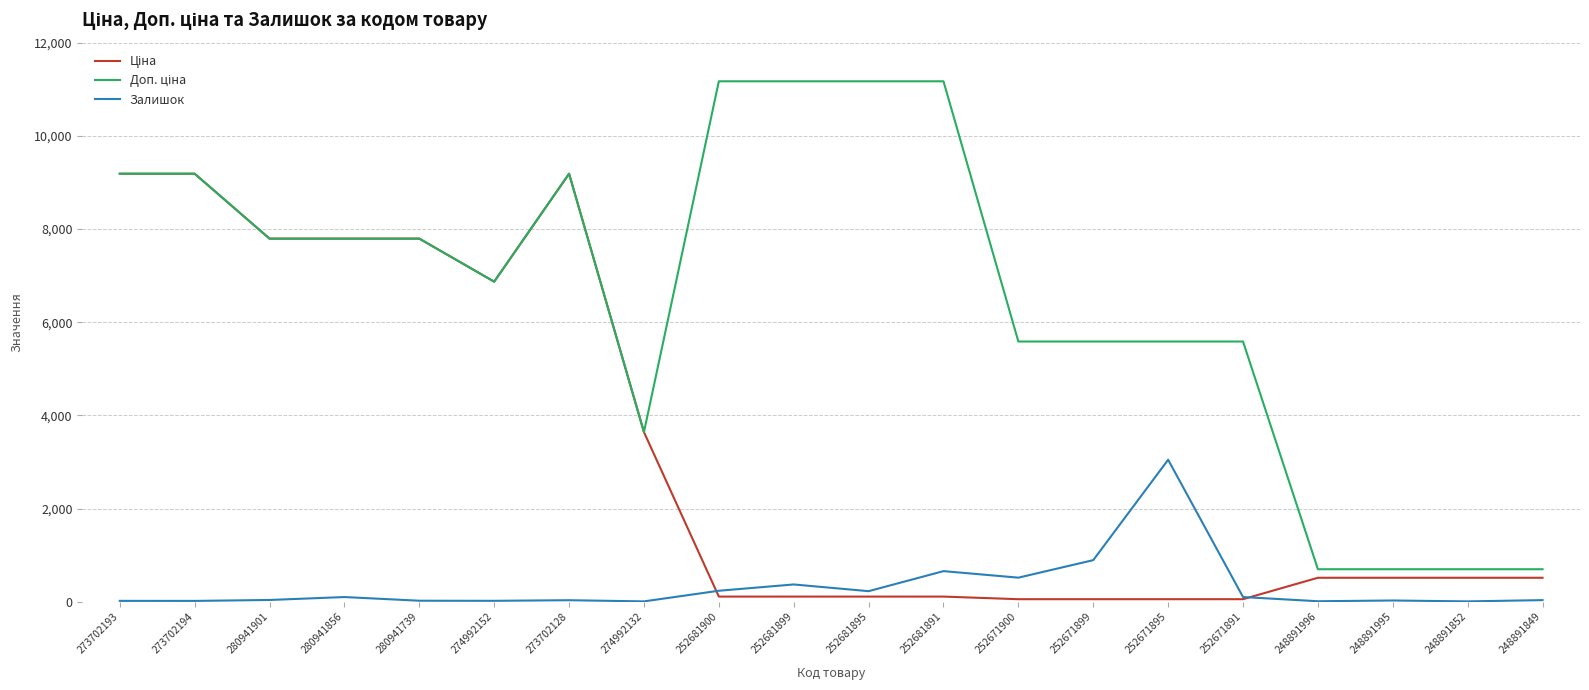

At which label is Залишок closest to 1528?

252671899